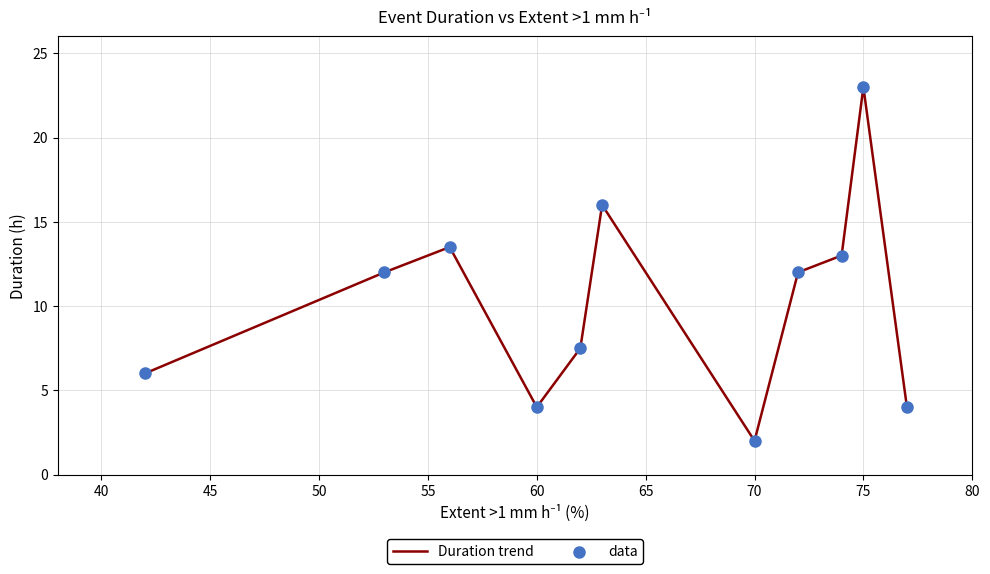

What is the minimum value shown in the chart?

2.0